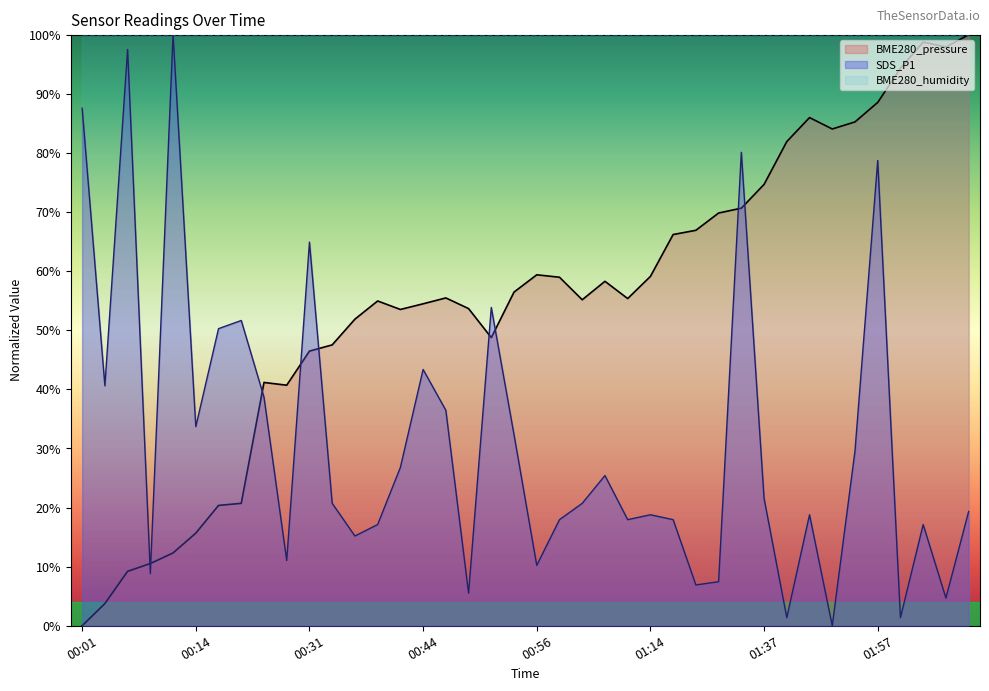

How many values in the SDS_P1 series exceed 20?

21